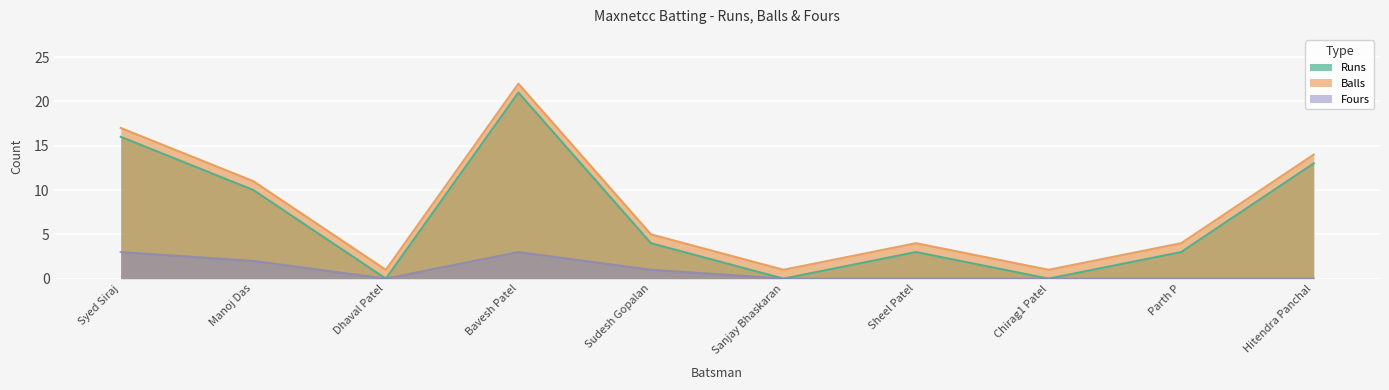

Reading left to right, what are all the values shown in this chart?

Runs: Syed Siraj=16	Manoj Das=10	Dhaval Patel=0	Bavesh Patel=21	Sudesh Gopalan=4	Sanjay Bhaskaran=0	Sheel Patel=3	Chirag1 Patel=0	Parth P=3	Hitendra Panchal=13
Balls: Syed Siraj=17	Manoj Das=11	Dhaval Patel=1	Bavesh Patel=22	Sudesh Gopalan=5	Sanjay Bhaskaran=1	Sheel Patel=4	Chirag1 Patel=1	Parth P=4	Hitendra Panchal=14
Fours: Syed Siraj=3	Manoj Das=2	Dhaval Patel=0	Bavesh Patel=3	Sudesh Gopalan=1	Sanjay Bhaskaran=0	Sheel Patel=0	Chirag1 Patel=0	Parth P=0	Hitendra Panchal=0